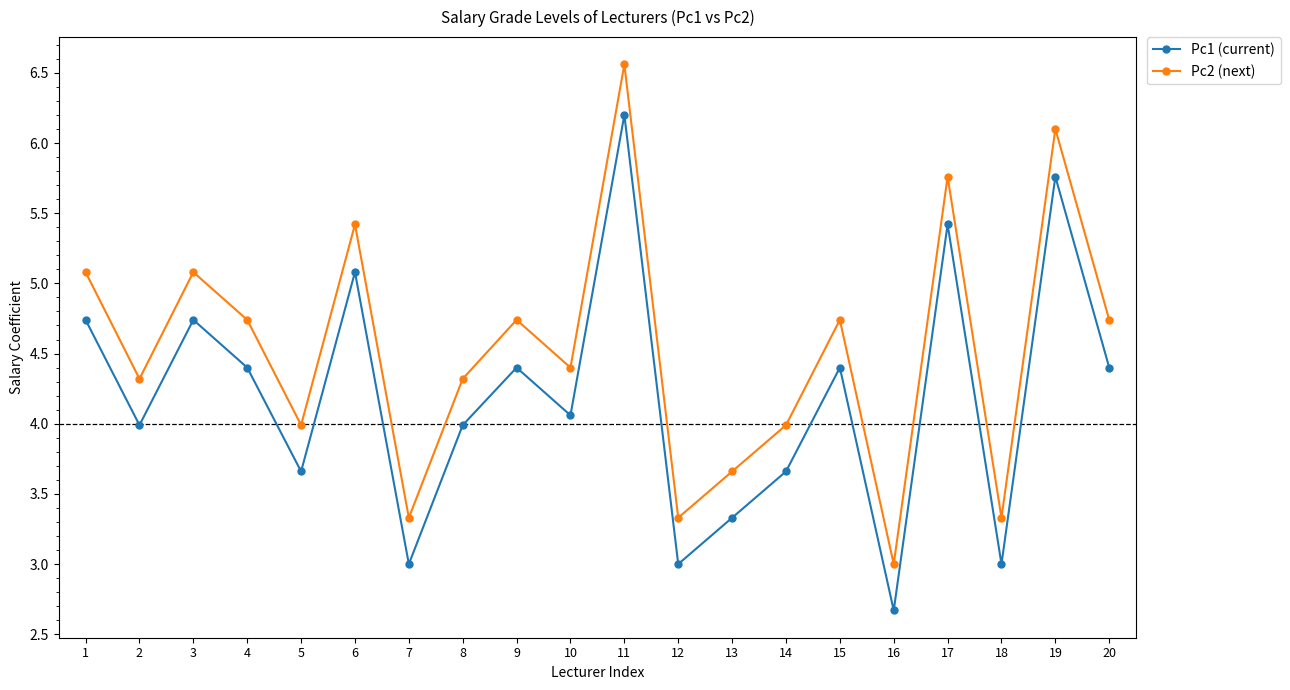

True or false: Pc1 (current) and Pc2 (next) intersect in this chart.

False